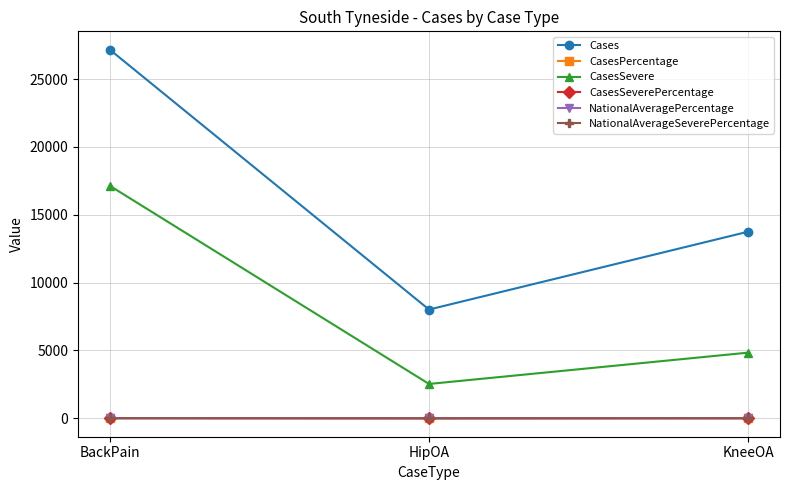

At how many categories does at least one series exceed 11542?

2